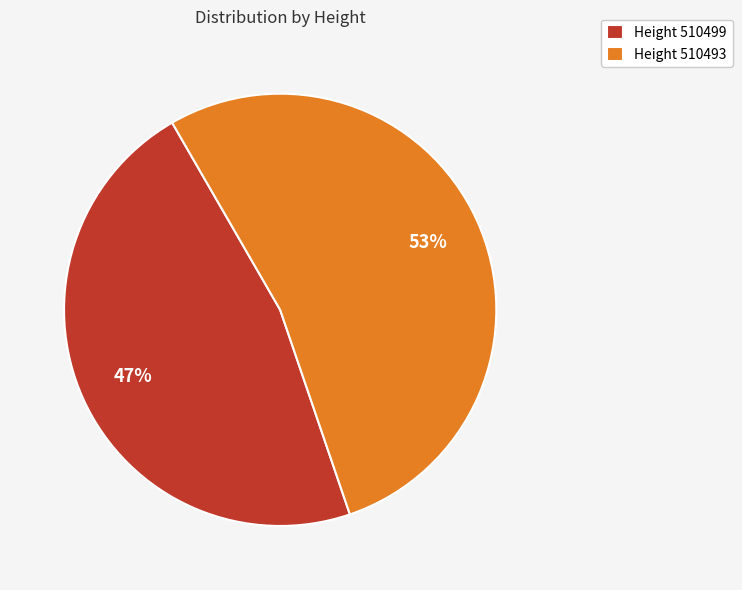

To the nearest percent, what percentage of the pie is Height 510499?

47%